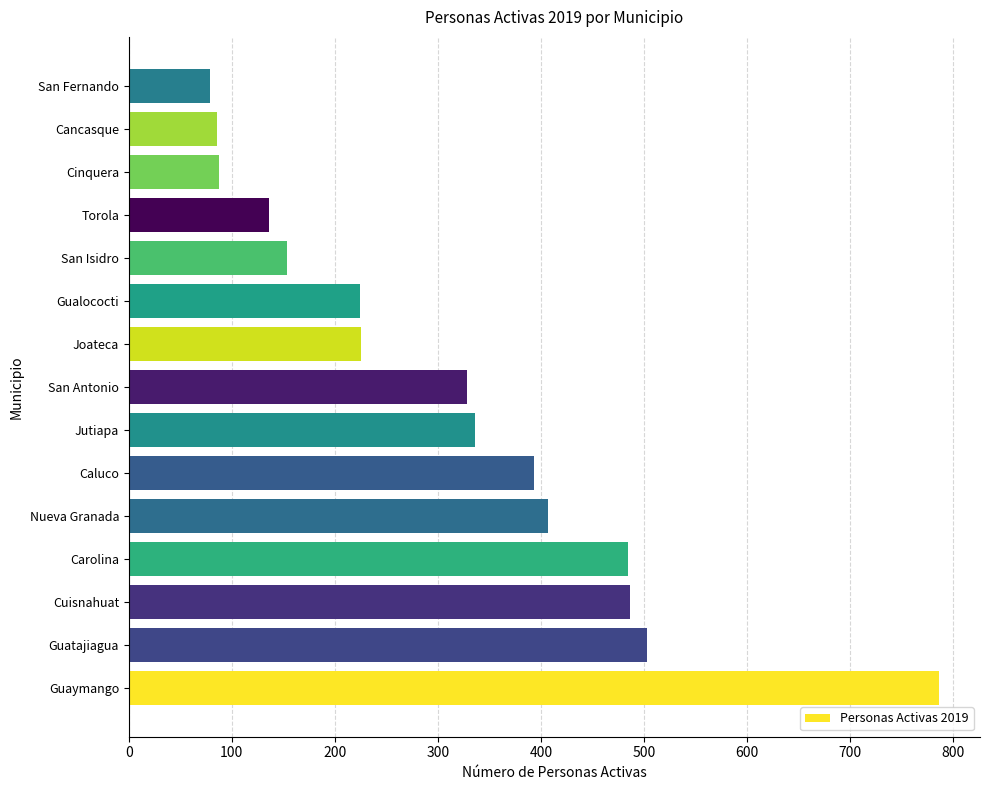

What is the difference between the second highest and second lowest values?

417